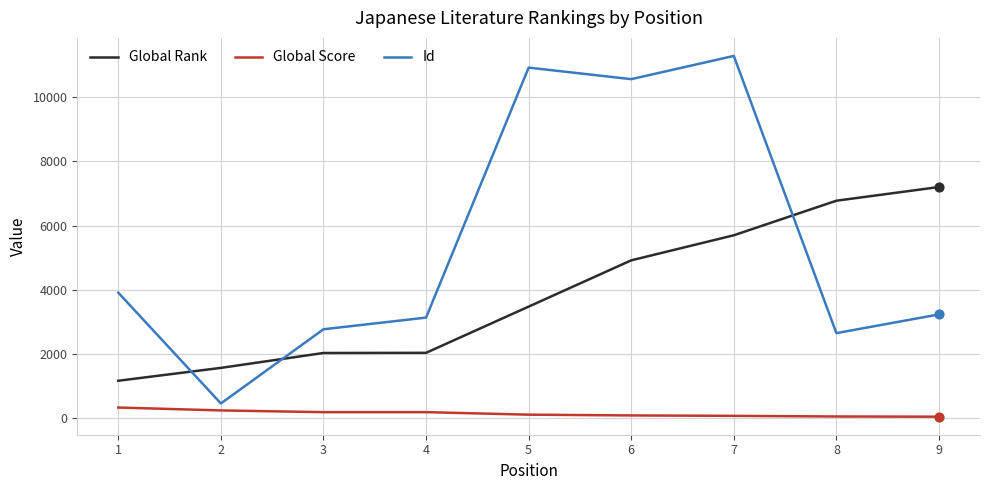

Which series has the largest range (max minus min)?

Id